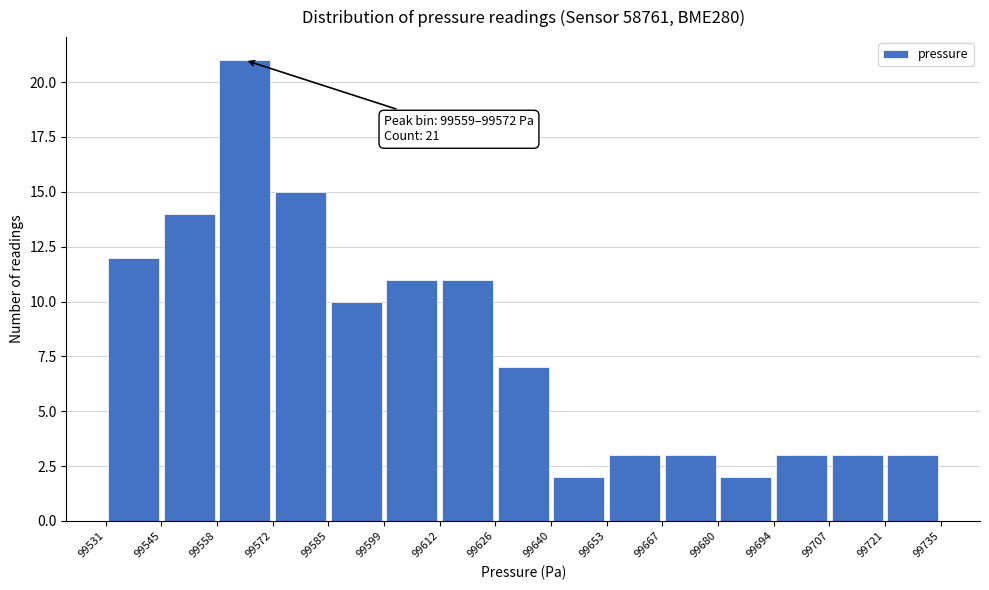

Over which range of the x-axis is the bar tallest?

99558 to 99572